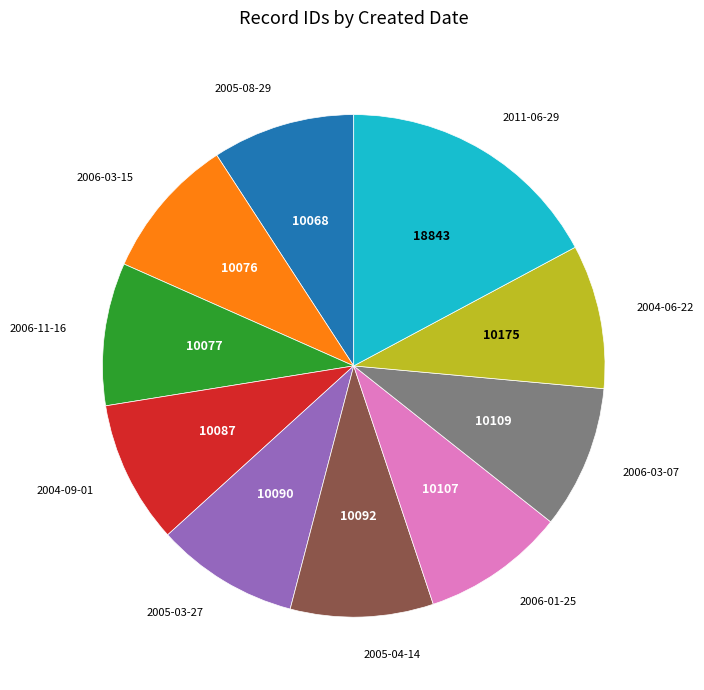

Is there a majority slice in this chart?

No